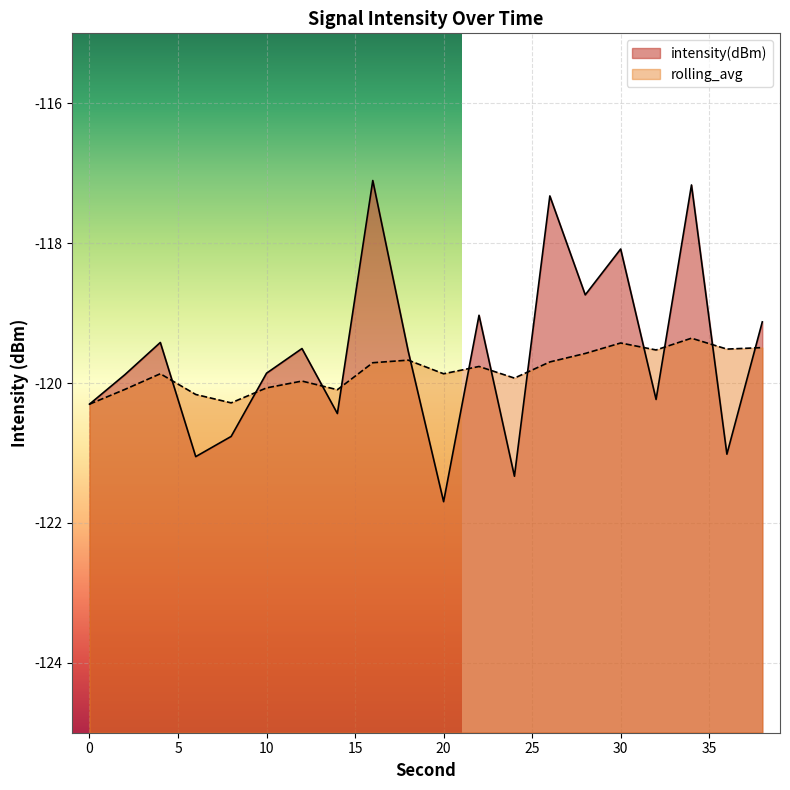

List the series in order of their peak value, lowest first.

rolling_avg, intensity(dBm)